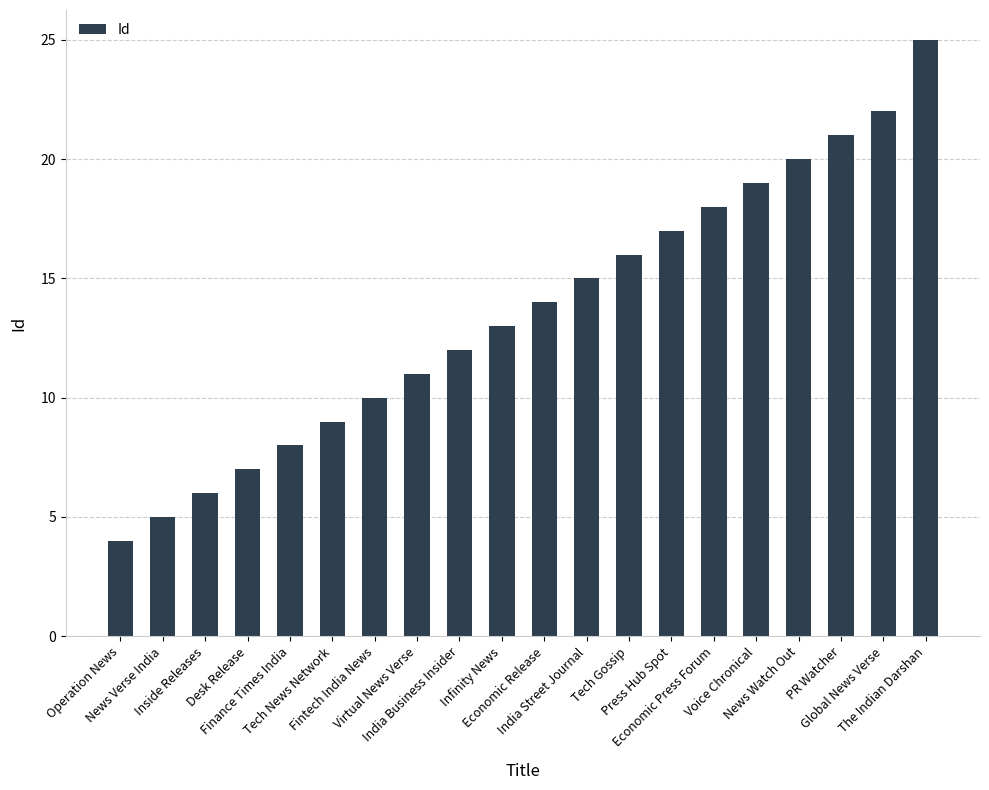

Reading right to left, extract all data points from this chart.

The Indian Darshan=25	Global News Verse=22	PR Watcher=21	News Watch Out=20	Voice Chronical=19	Economic Press Forum=18	Press Hub Spot=17	Tech Gossip=16	India Street Journal=15	Economic Release=14	Infinity News=13	India Business Insider=12	Virtual News Verse=11	Fintech India News=10	Tech News Network=9	Finance Times India=8	Desk Release=7	Inside Releases=6	News Verse India=5	Operation News=4